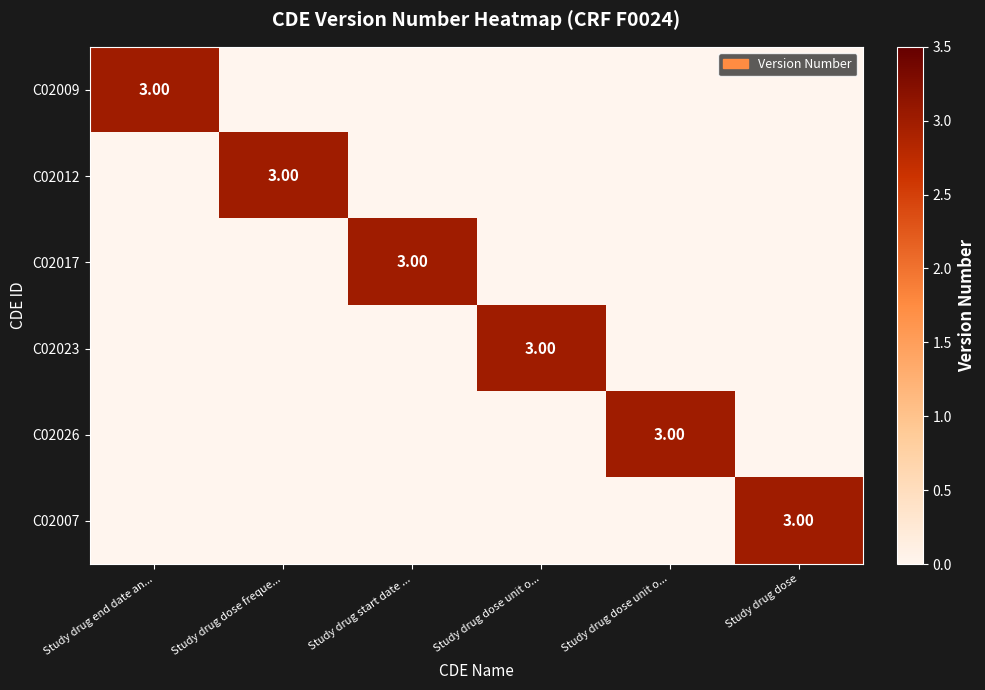

The value of C02009 at Study drug dose is 0. True or false?

True